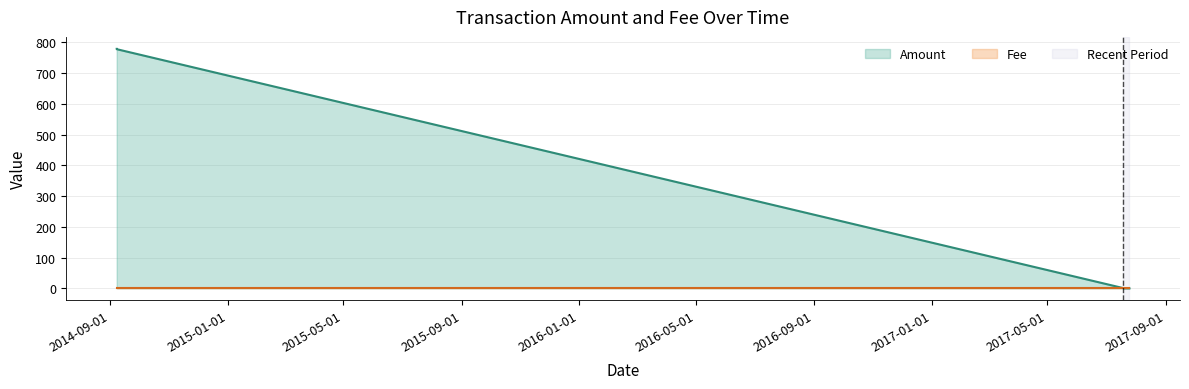

What position from the left is 2017-07-24 09:21:37?

7